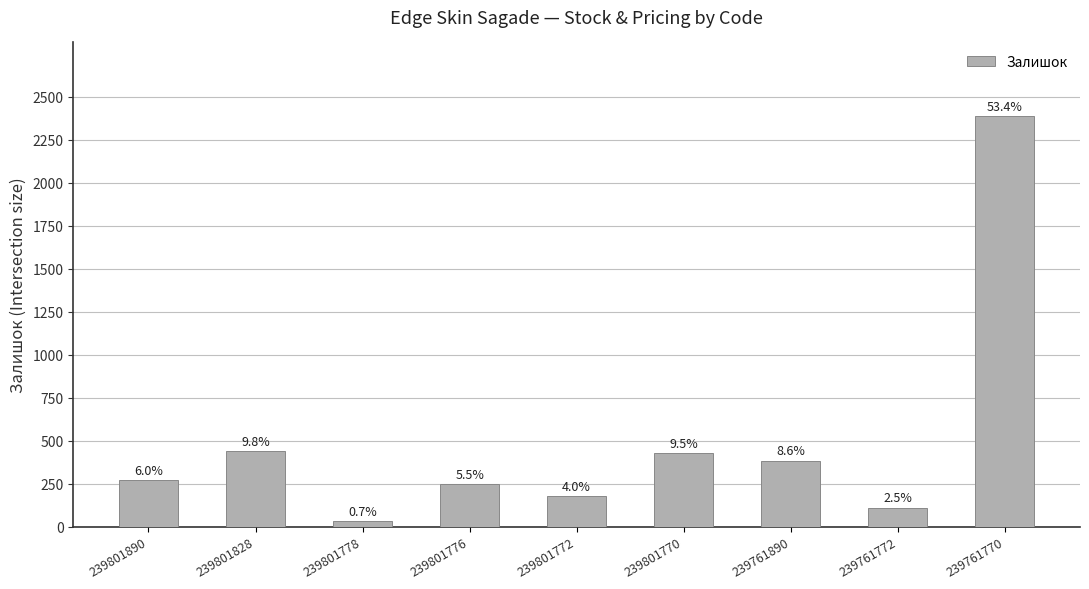

Reading left to right, list all the values displayed in this chart.

269	440	30	246	180	427	384	111	2387